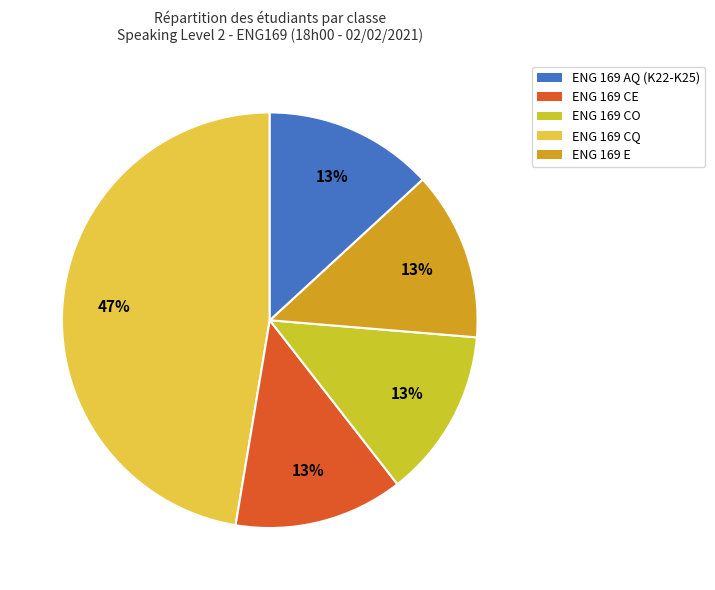

To the nearest percent, what percentage of the pie is ENG 169 AQ?

47%